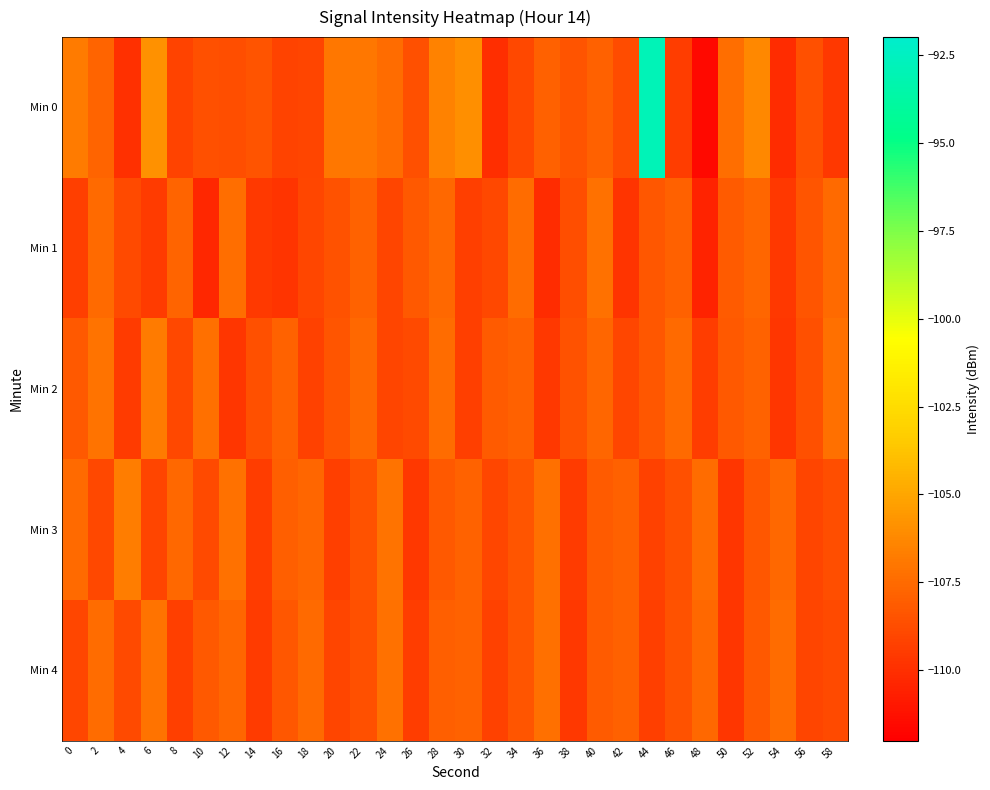

Reading right to left, list all the values displayed in this chart.

Min 0: 58=-109.6	56=-108.6	54=-110.1	52=-106.3	50=-107.4	48=-111.6	46=-109.4	44=-92.9	42=-108.8	40=-107.9	38=-108.5	36=-107.9	34=-108.9	32=-110.0	30=-105.9	28=-106.5	26=-108.6	24=-107.4	22=-107.0	20=-107.0	18=-109.1	16=-109.2	14=-108.5	12=-108.7	10=-108.6	8=-109.1	6=-105.8	4=-110.0	2=-107.7	0=-106.8
Min 1: 58=-107.5	56=-108.4	54=-109.6	52=-107.7	50=-108.1	48=-110.5	46=-107.9	44=-108.3	42=-109.8	40=-107.2	38=-108.7	36=-110.1	34=-107.4	32=-108.9	30=-109.3	28=-107.6	26=-108.2	24=-109.1	22=-107.8	20=-108.5	18=-109.0	16=-109.8	14=-109.5	12=-107.3	10=-110.3	8=-107.8	6=-109.4	4=-108.8	2=-107.5	0=-109.3
Min 2: 58=-107.3	56=-108.6	54=-109.7	52=-107.8	50=-108.2	48=-109.4	46=-107.5	44=-108.3	42=-109.0	40=-107.7	38=-108.5	36=-109.6	34=-107.9	32=-108.1	30=-109.3	28=-107.4	26=-108.8	24=-109.1	22=-107.6	20=-108.4	18=-109.2	16=-107.8	14=-108.6	12=-109.7	10=-107.3	8=-108.9	6=-106.8	4=-109.5	2=-107.1	0=-108.2
Min 3: 58=-108.7	56=-109.1	54=-107.6	52=-108.3	50=-109.7	48=-107.4	46=-108.6	44=-109.2	42=-107.9	40=-108.1	38=-109.5	36=-107.3	34=-108.4	32=-109.0	30=-107.8	28=-108.2	26=-109.6	24=-107.1	22=-108.5	20=-109.3	18=-107.7	16=-108.0	14=-109.4	12=-107.2	10=-108.8	8=-107.6	6=-109.1	4=-106.7	2=-108.9	0=-107.5
Min 4: 58=-108.8	56=-109.1	54=-107.4	52=-108.2	50=-109.7	48=-107.6	46=-108.5	44=-109.3	42=-107.9	40=-108.1	38=-109.6	36=-107.3	34=-108.4	32=-109.2	30=-107.8	28=-108.0	26=-109.4	24=-107.2	22=-108.6	20=-109.1	18=-107.5	16=-108.3	14=-109.5	12=-107.7	10=-108.2	8=-109.3	6=-107.1	4=-108.8	2=-107.4	0=-109.0